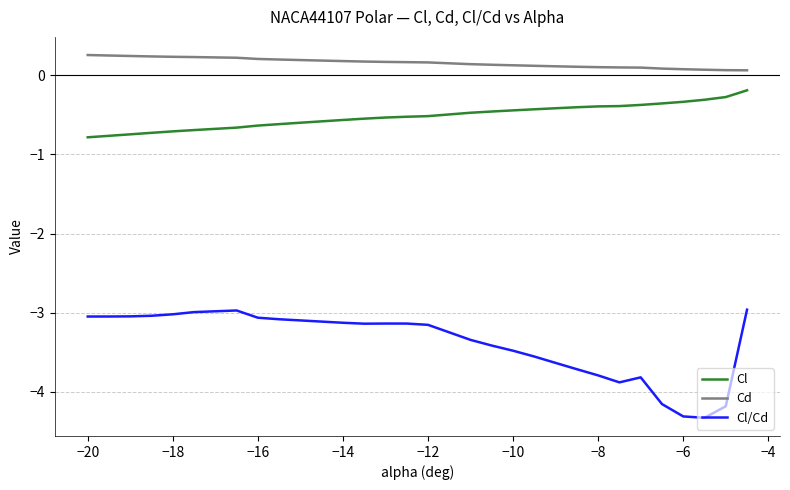

True or false: Cl/Cd and Cd intersect in this chart.

False